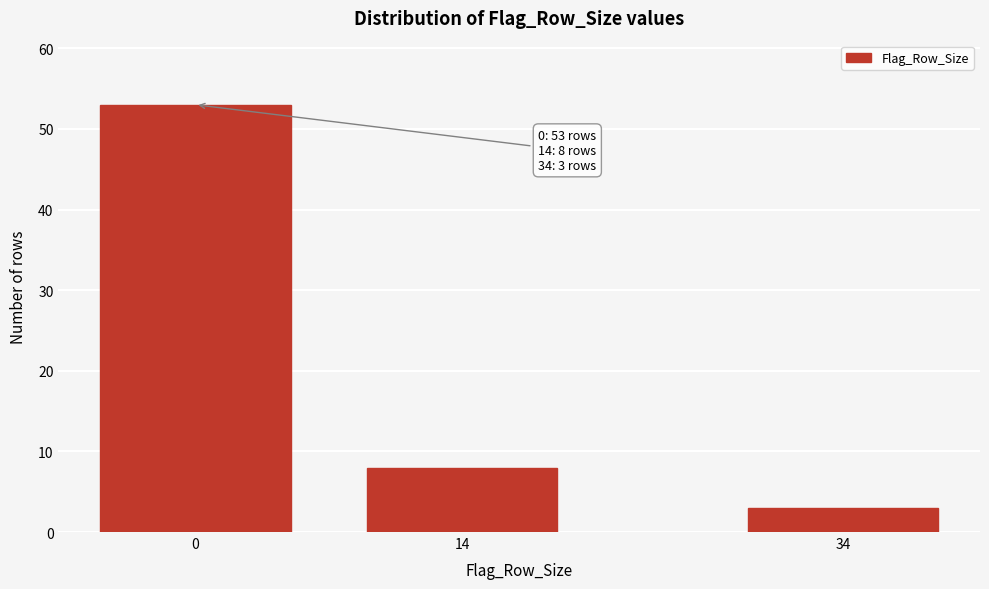

Reading left to right, what are all the values shown in this chart?

53	8	3